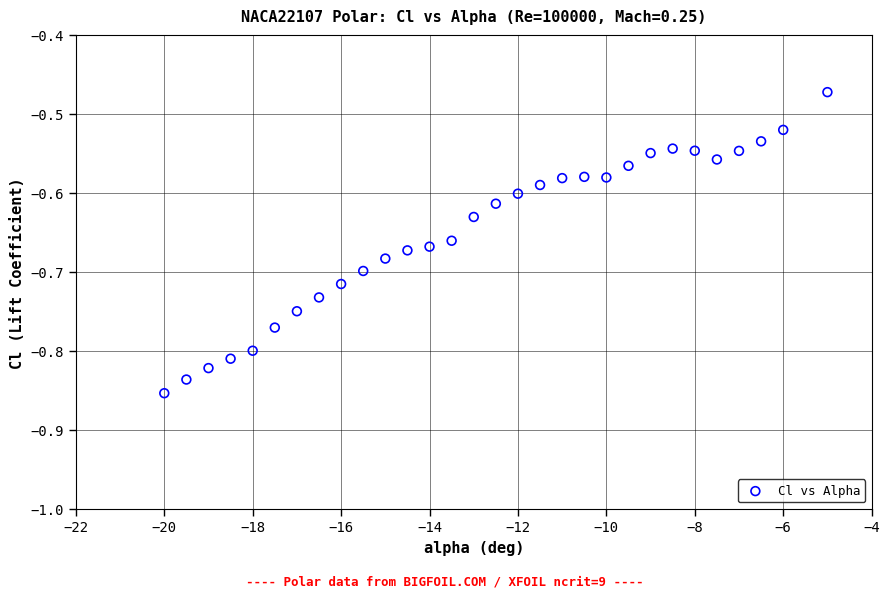

What is the range of X values (max minus min)?

15.0